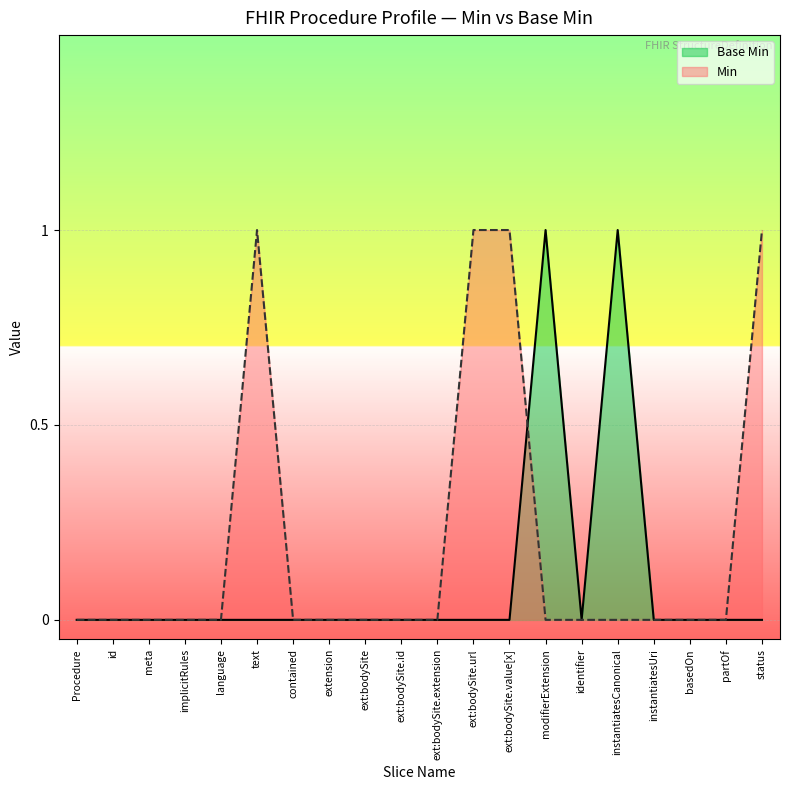

At which category does the chart reach its minimum across all series?

Procedure